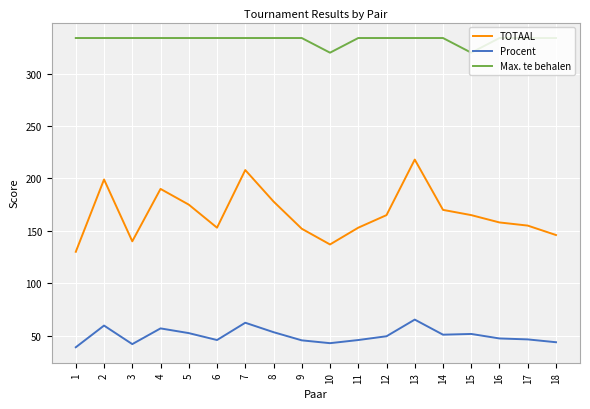

Is the value of TOTAAL at 12 greater than the value of Max. te behalen at 10?

No